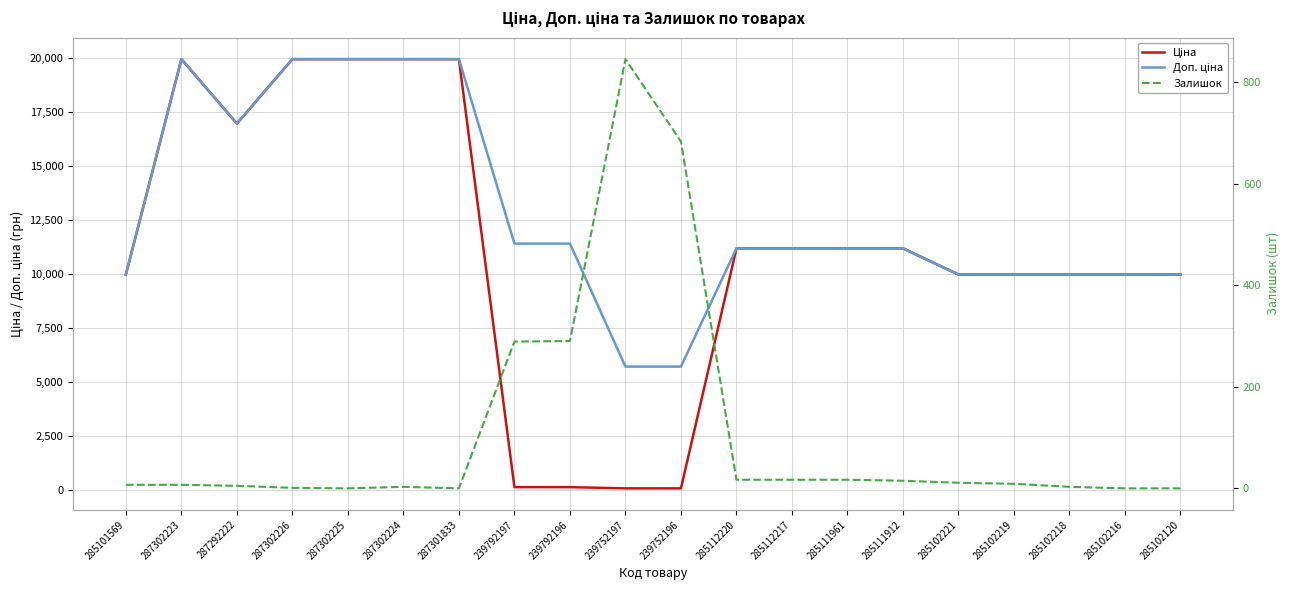

How many data points does each series have?

20